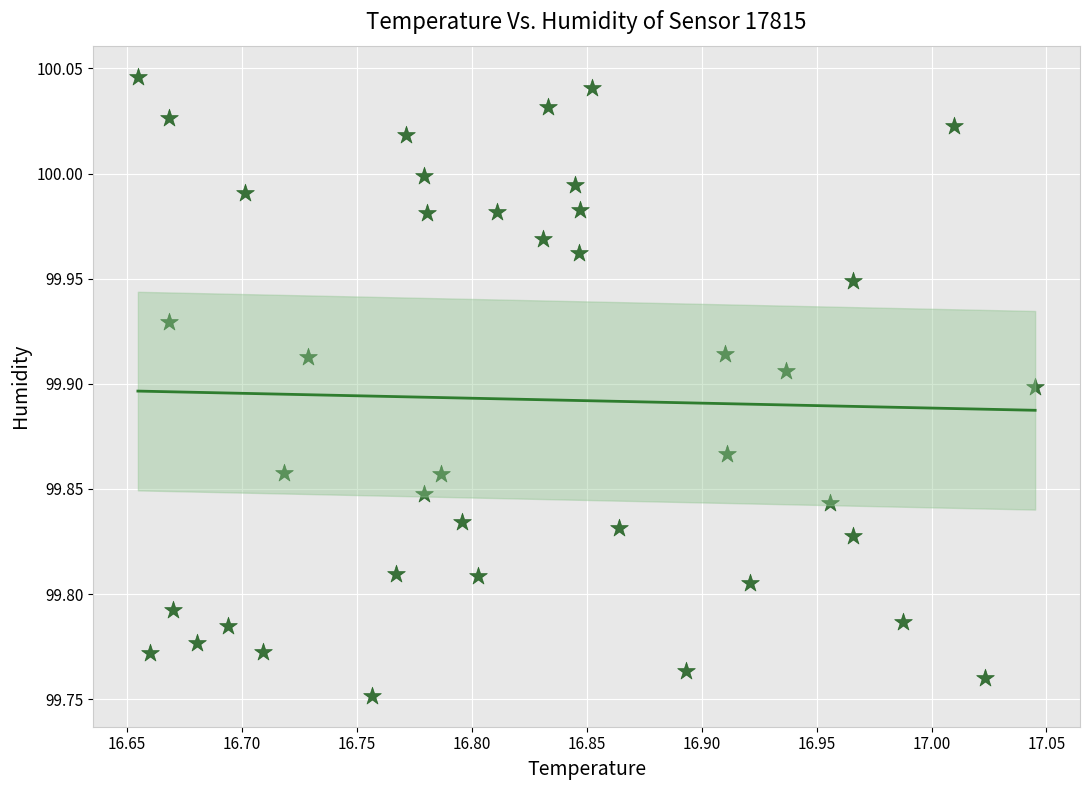

What is the range of Y values (max minus min)?

0.3